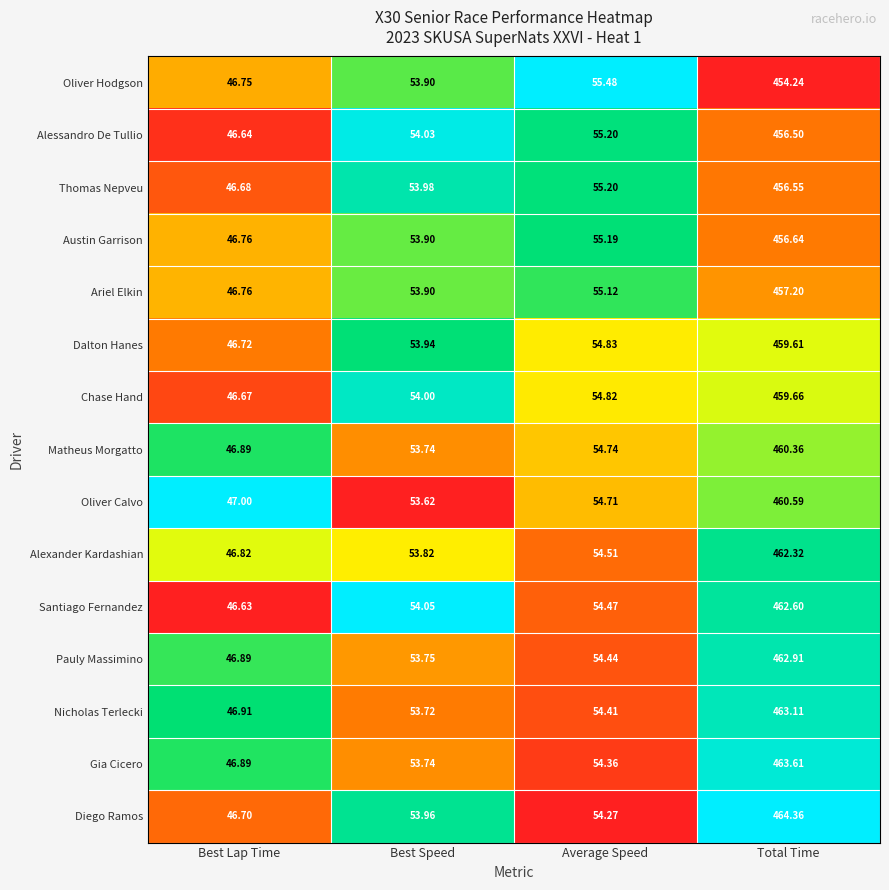

At which category does the chart reach its peak across all series?

Total Time